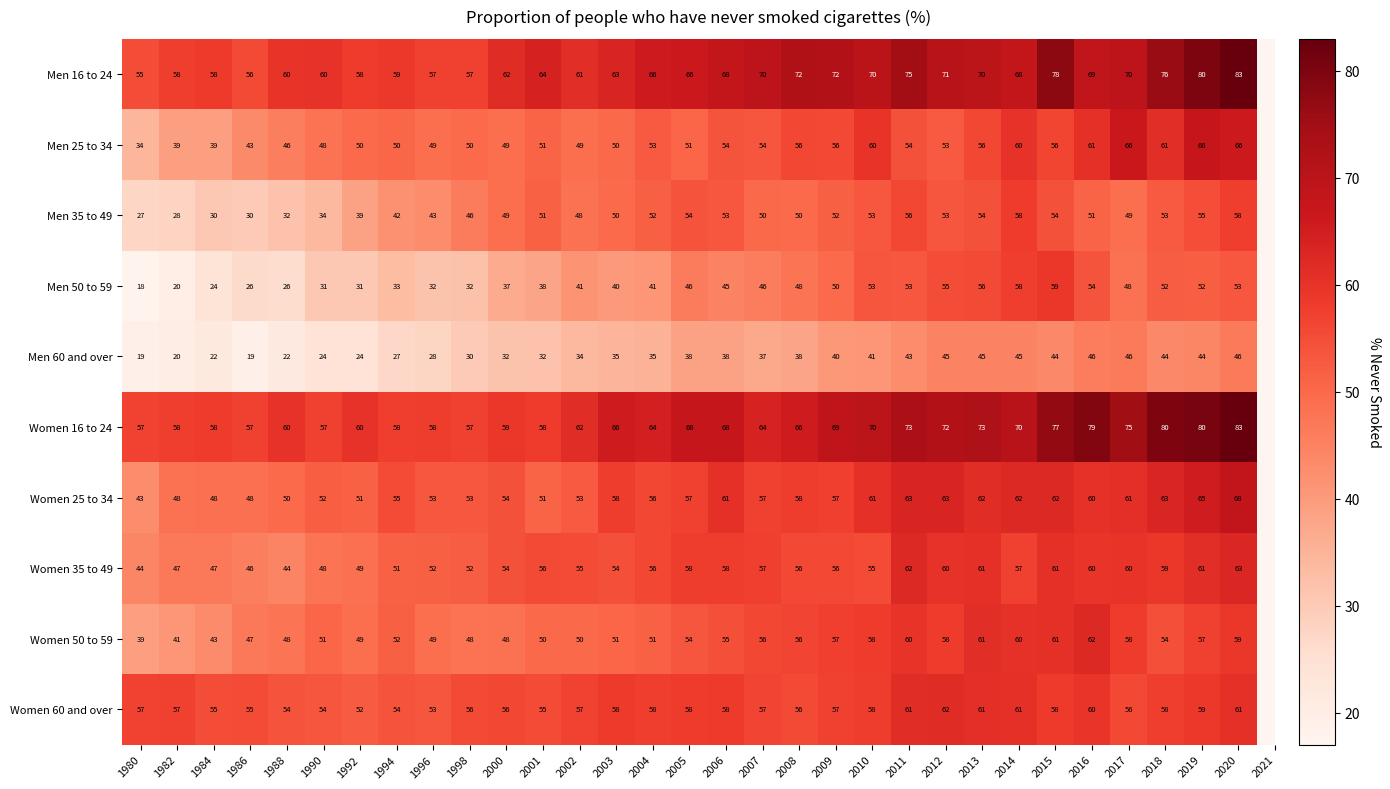

Is it true that Men 16 to 24 equals 55 at 1980?

True